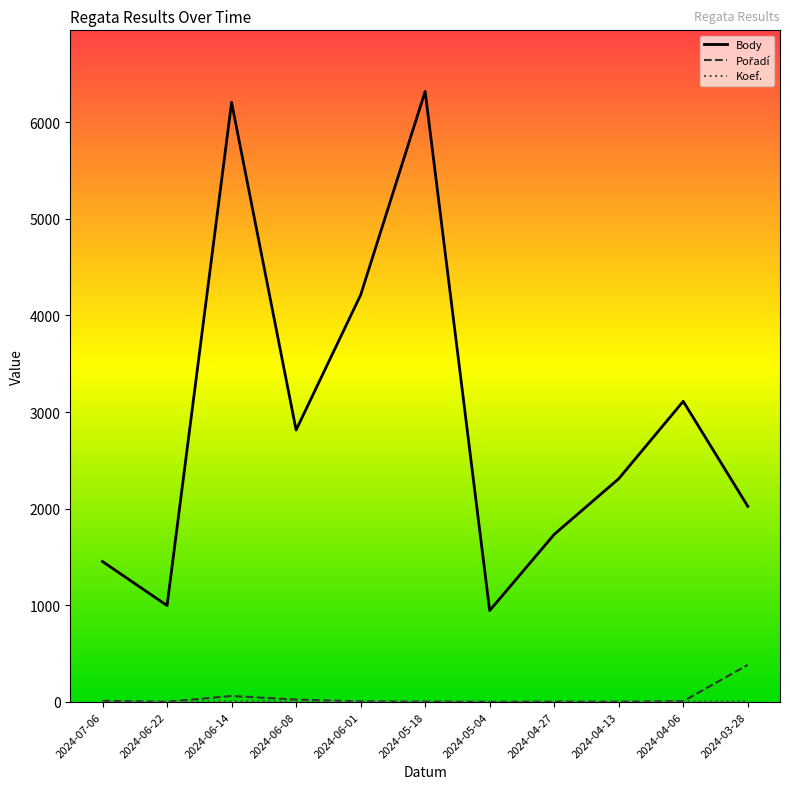

What is the maximum value for Body?

6318